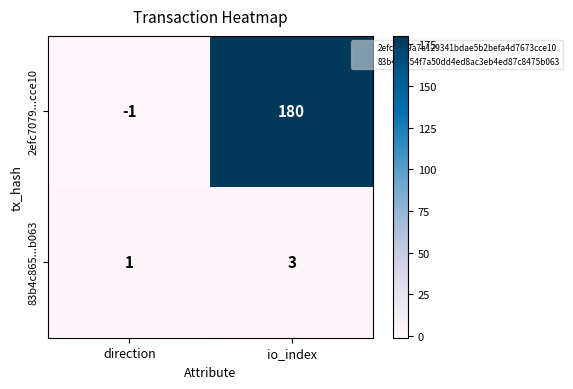

Reading right to left, list all the values displayed in this chart.

2efc7079...cce10: io_index=180	direction=-1
83b4c865...b063: io_index=3	direction=1